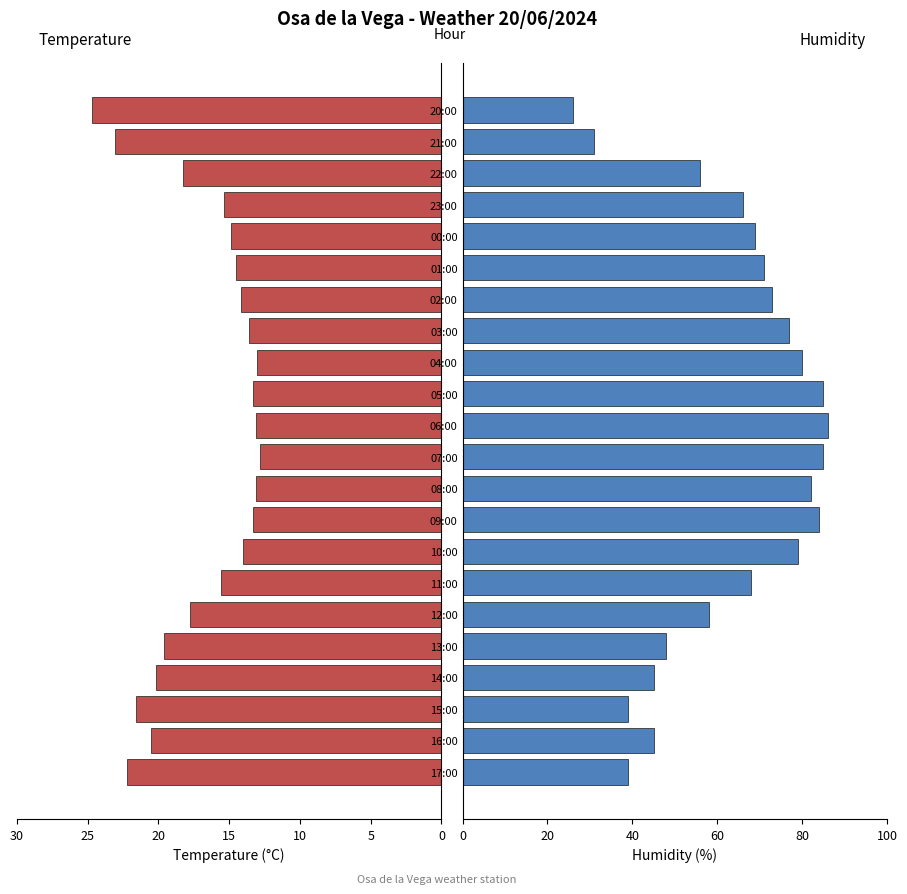

How many data points in Humidity (%) are above 69?

10